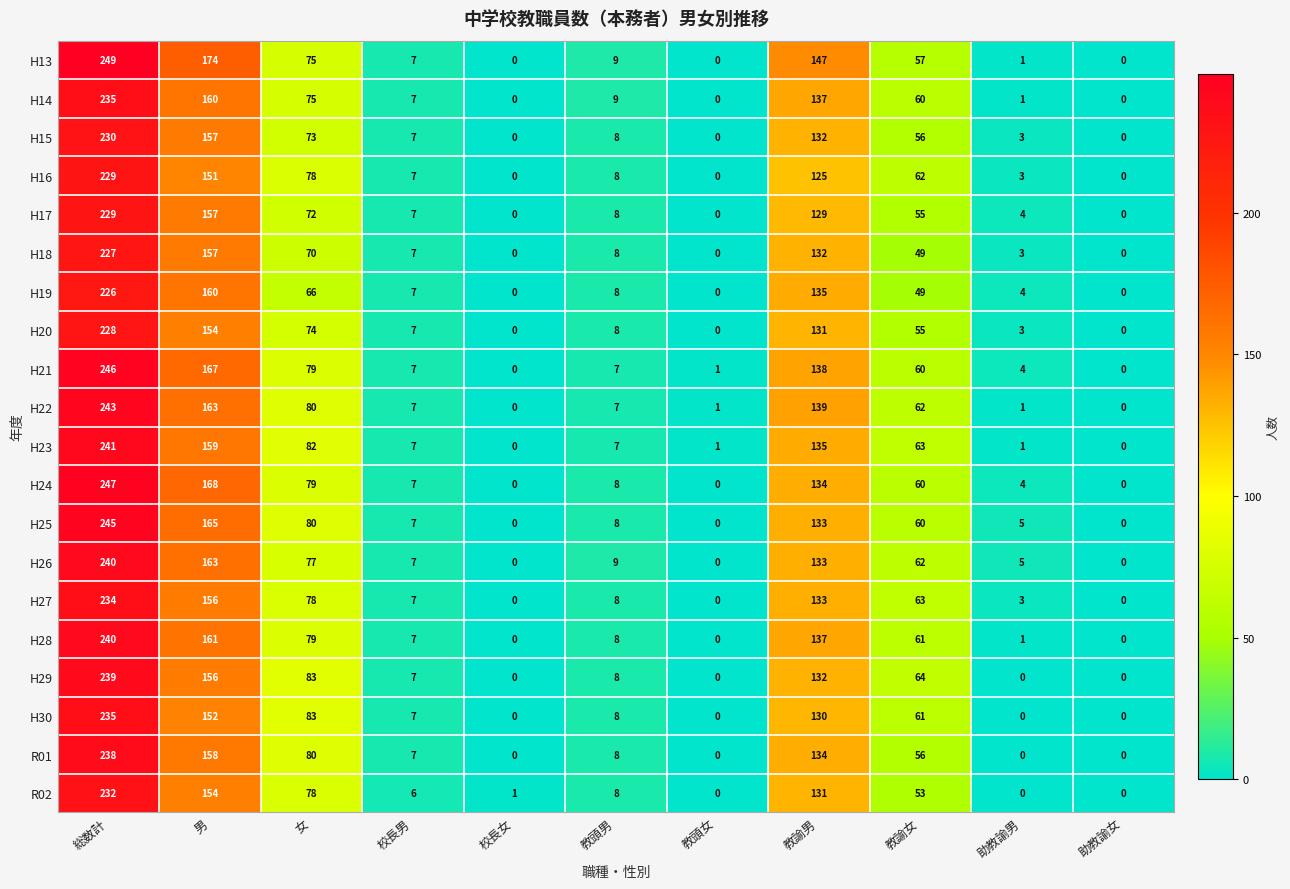

True or false: H30 has a value of 61 at 教諭女.

True